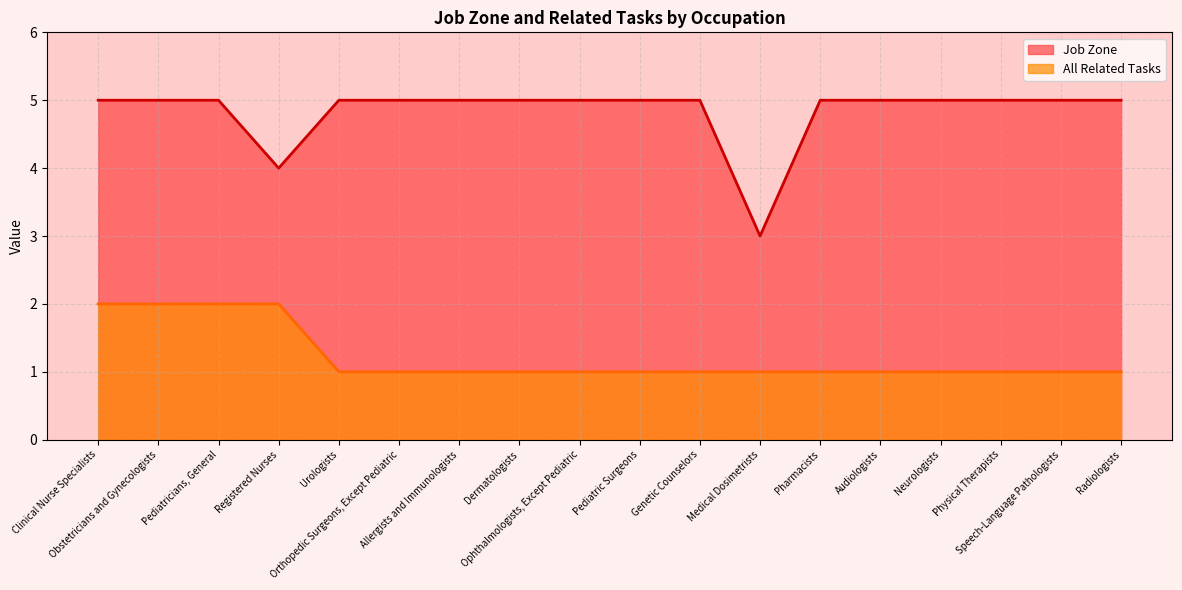

Count the Job Zone values in the range 5 to 6.

16